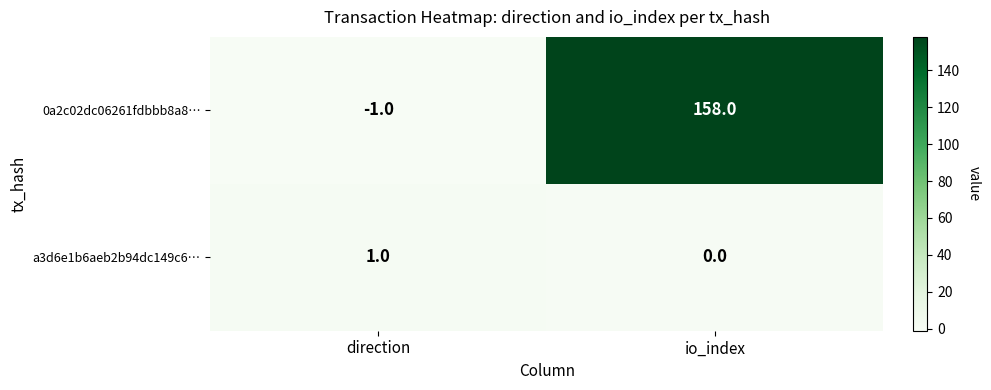

List the series in order of their peak value, lowest first.

a3d6e1b6aeb2b94dc149c6…, 0a2c02dc06261fdbbb8a8…